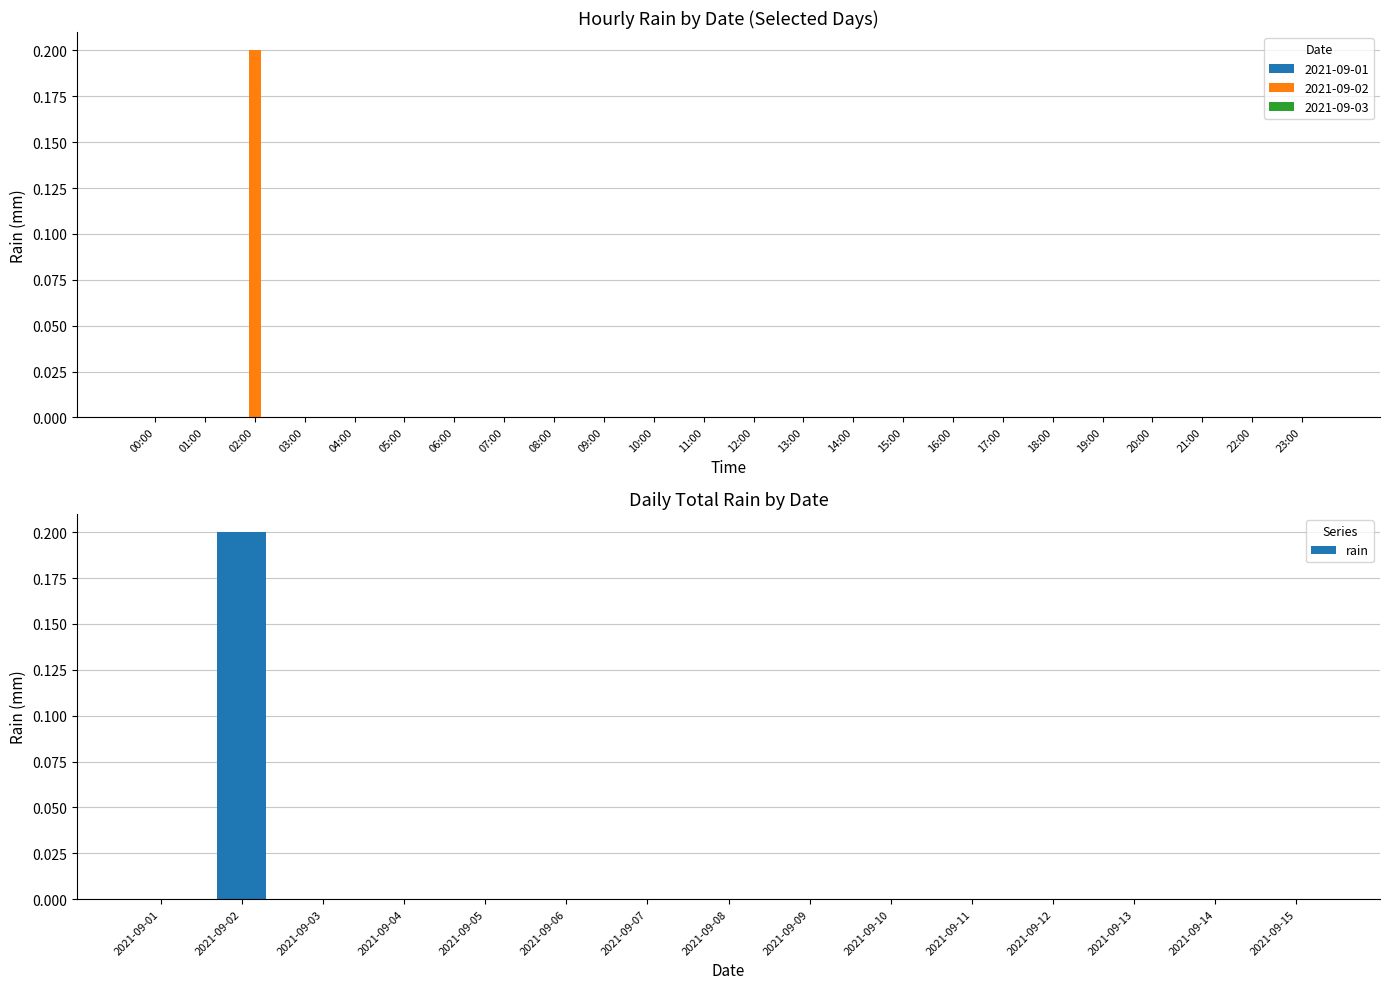

What is the sum of all values?

0.2